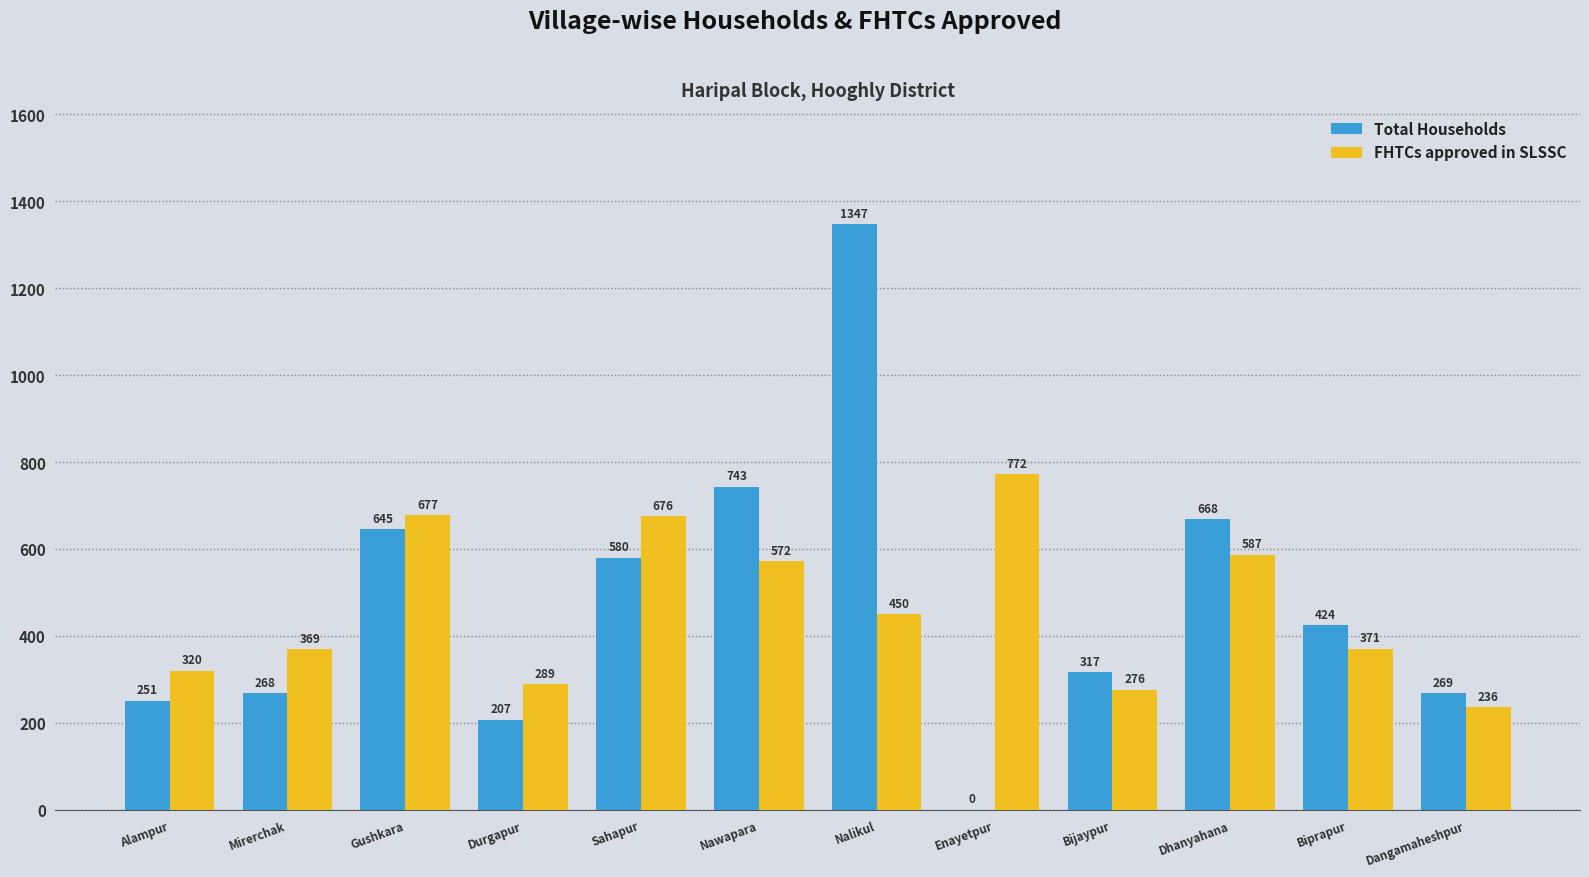

What is the total value across all series at Nalikul?

1797